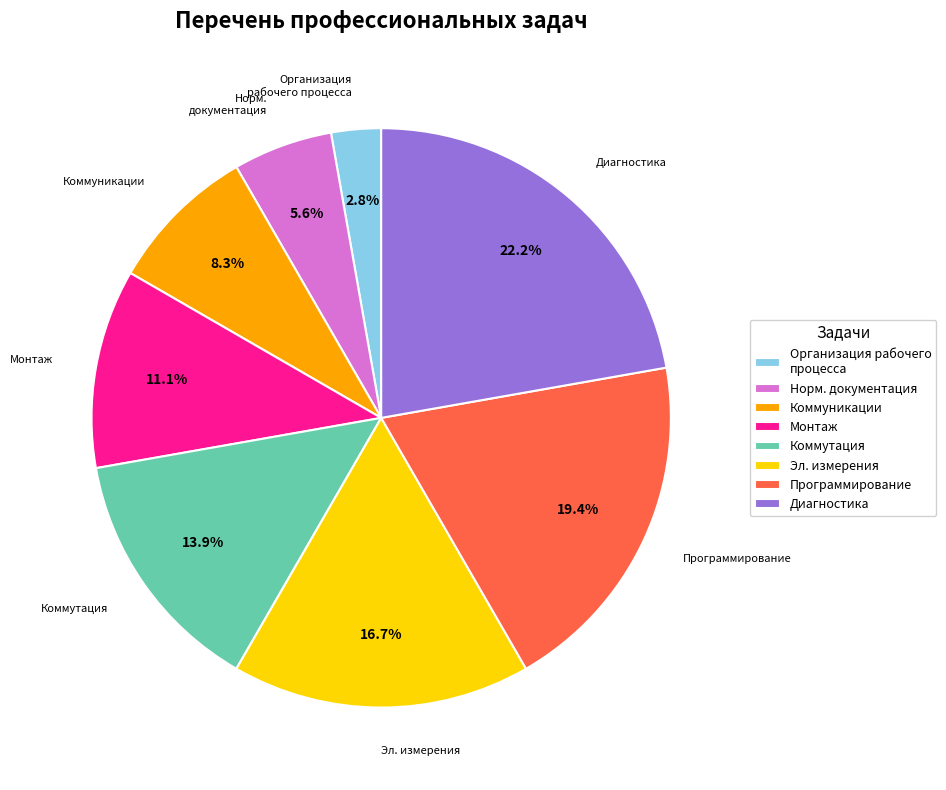

Rank the categories by value from lowest to highest.

Организация рабочего процесса, Норм. документация, Коммуникации, Монтаж, Коммутация, Эл. измерения, Программирование, Диагностика